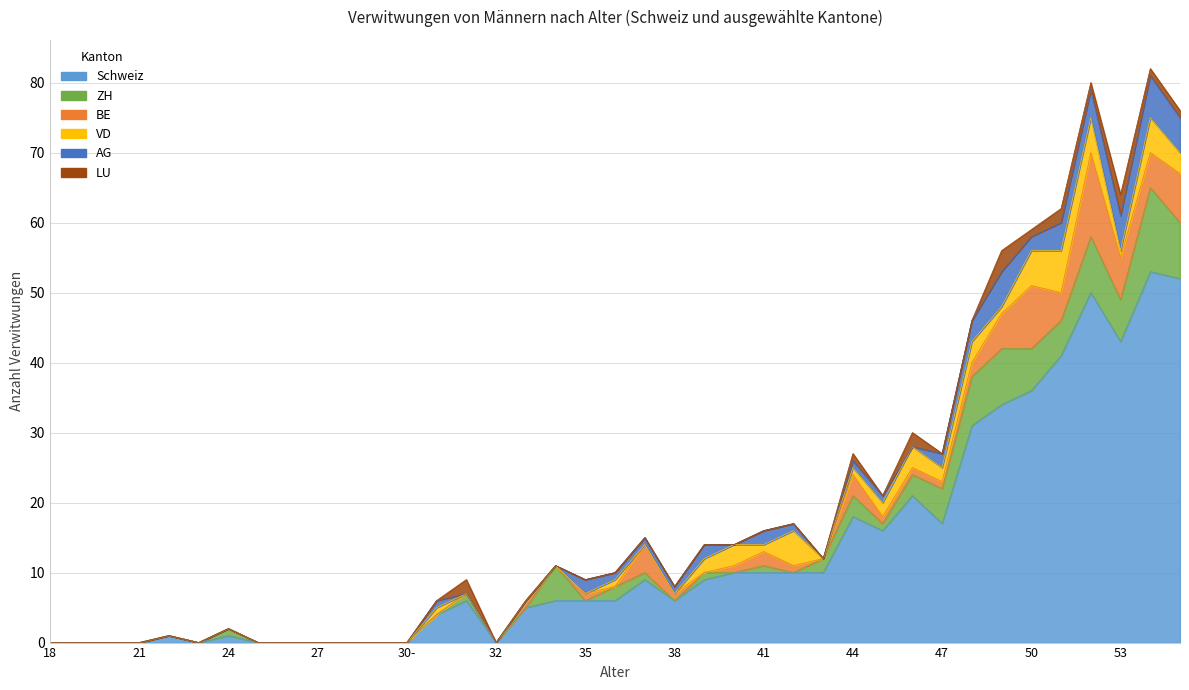

Reading left to right, transcribe all the data shown in this chart.

Schweiz: 0	0	0	0	1	0	1	0	0	0	0	0	0	4	6	0	5	6	6	6	9	6	9	10	10	10	10	18	16	21	17	31	34	36	41	50	43	53	52
ZH: 0	0	0	0	0	0	1	0	0	0	0	0	0	0	1	0	0	5	0	2	1	0	1	0	1	0	2	3	1	3	5	7	8	6	5	8	6	12	8
BE: 0	0	0	0	0	0	0	0	0	0	0	0	0	0	0	0	1	0	1	0	4	1	0	1	2	1	0	3	1	1	1	2	5	9	4	12	6	5	7
VD: 0	0	0	0	0	0	0	0	0	0	0	0	0	1	0	0	0	0	0	1	0	0	2	3	1	5	0	1	2	3	2	3	1	5	6	5	1	5	3
AG: 0	0	0	0	0	0	0	0	0	0	0	0	0	1	0	0	0	0	2	1	1	1	2	0	2	1	0	1	1	0	2	3	5	2	4	4	5	6	5
LU: 0	0	0	0	0	0	0	0	0	0	0	0	0	0	2	0	0	0	0	0	0	0	0	0	0	0	0	1	0	2	0	0	3	1	2	1	3	1	1